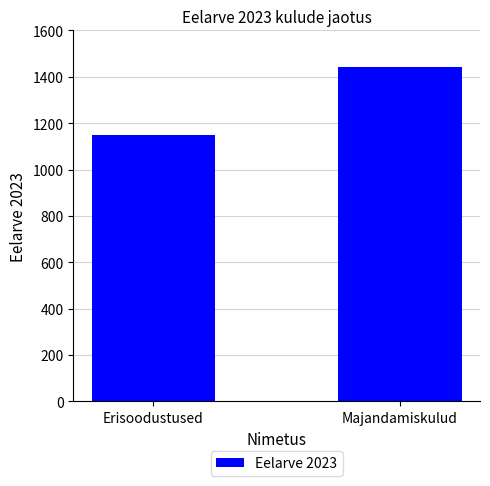

Does the chart contain any negative values?

No